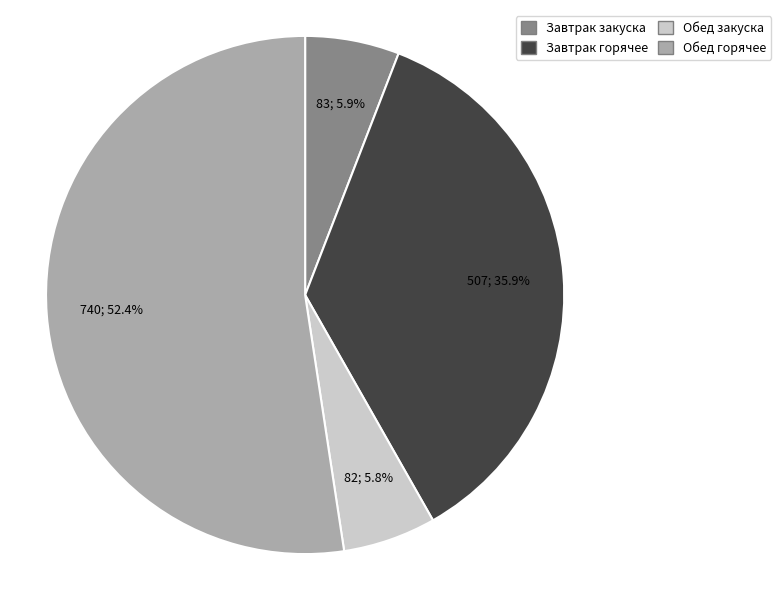

What is the largest slice in the pie chart?

Обед горячее